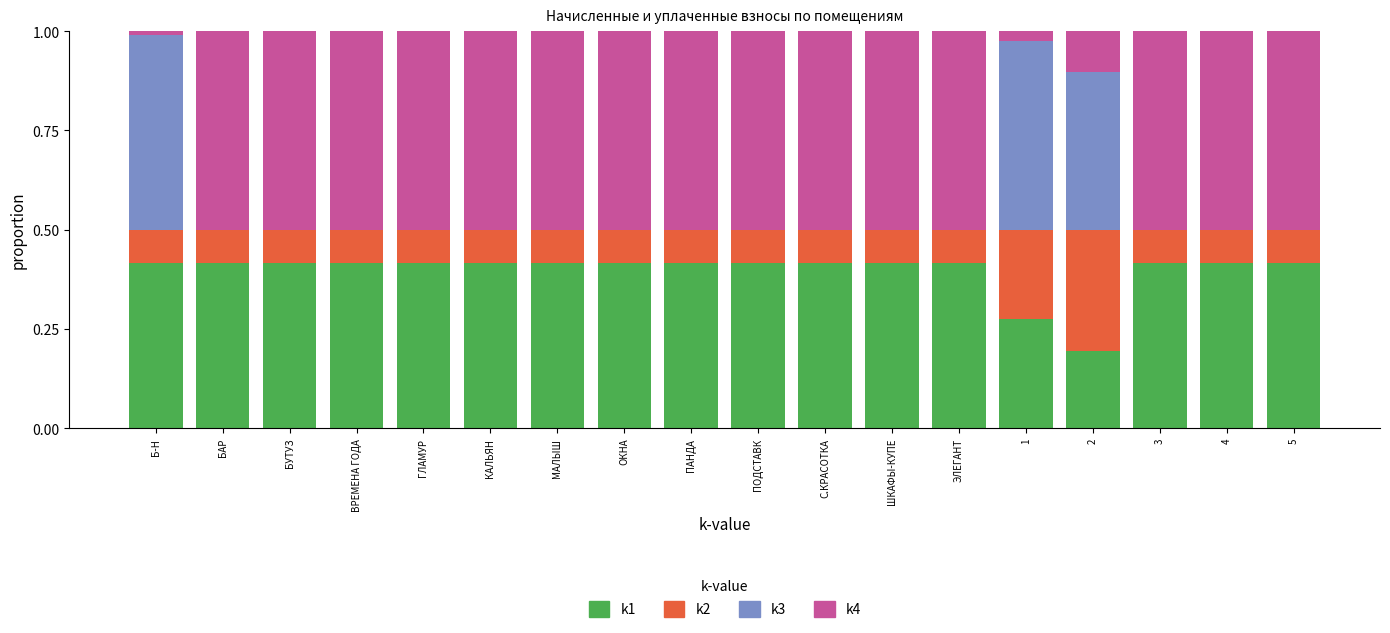

What is the total value across all series at 3?

1.0